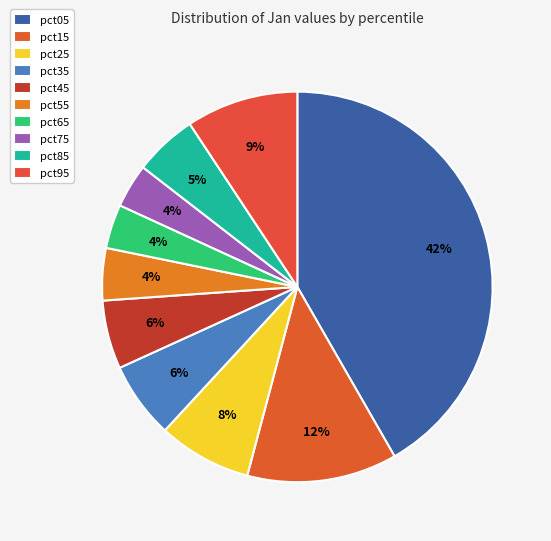

Is there any slice that represents more than half of the pie?

No